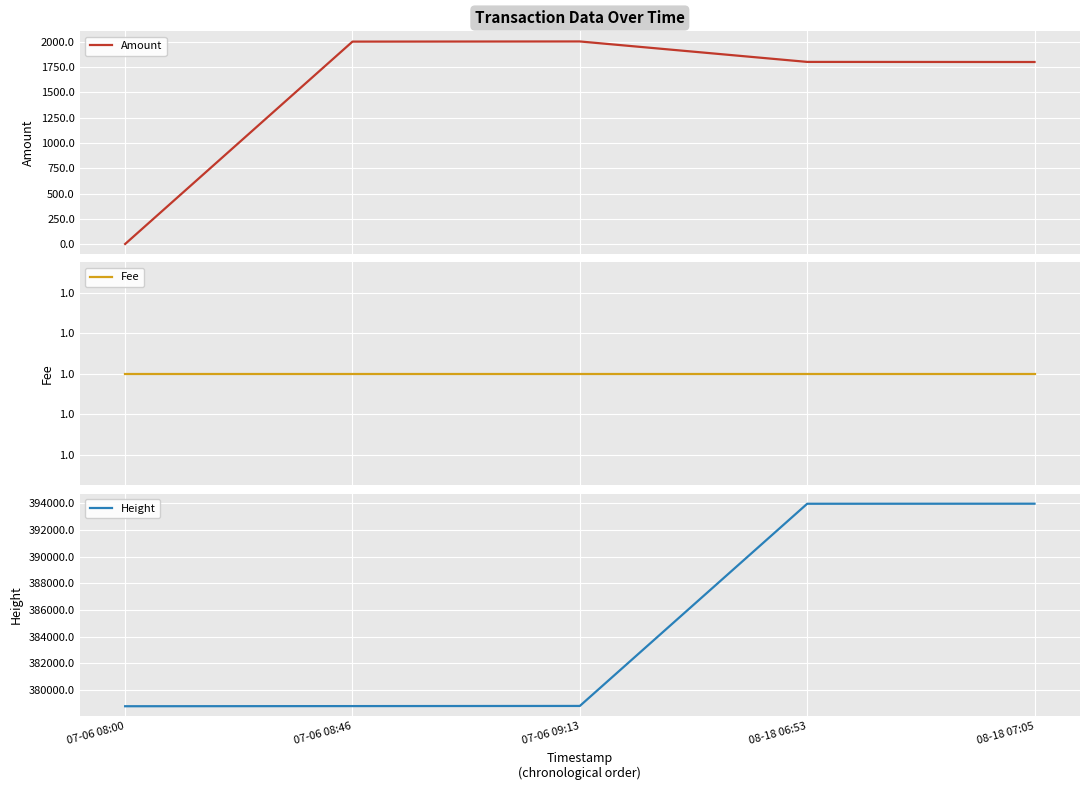

Where is the first local maximum for Amount?

07-06 09:13